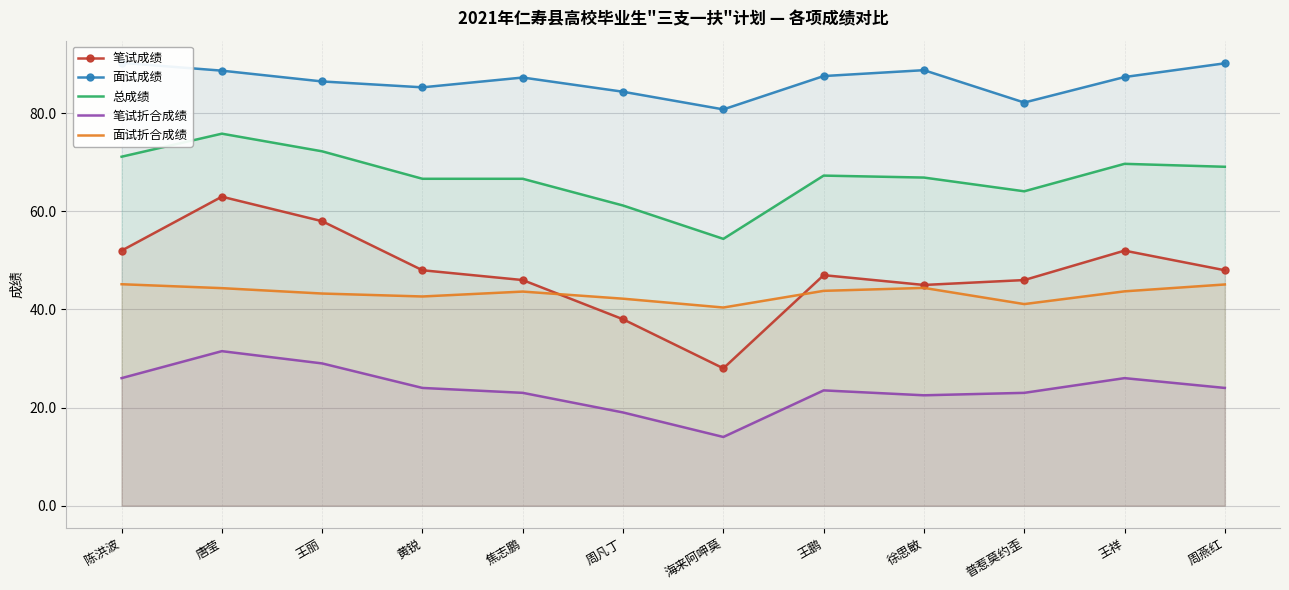

What is the lowest value of the 笔试折合成绩 series?

14.0